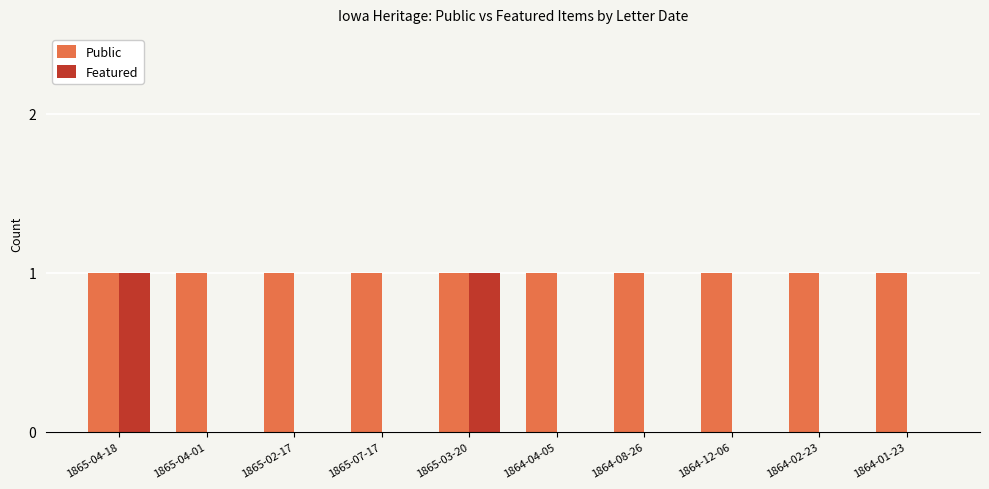

Is it true that Featured equals -1 at 1865-04-01?

False